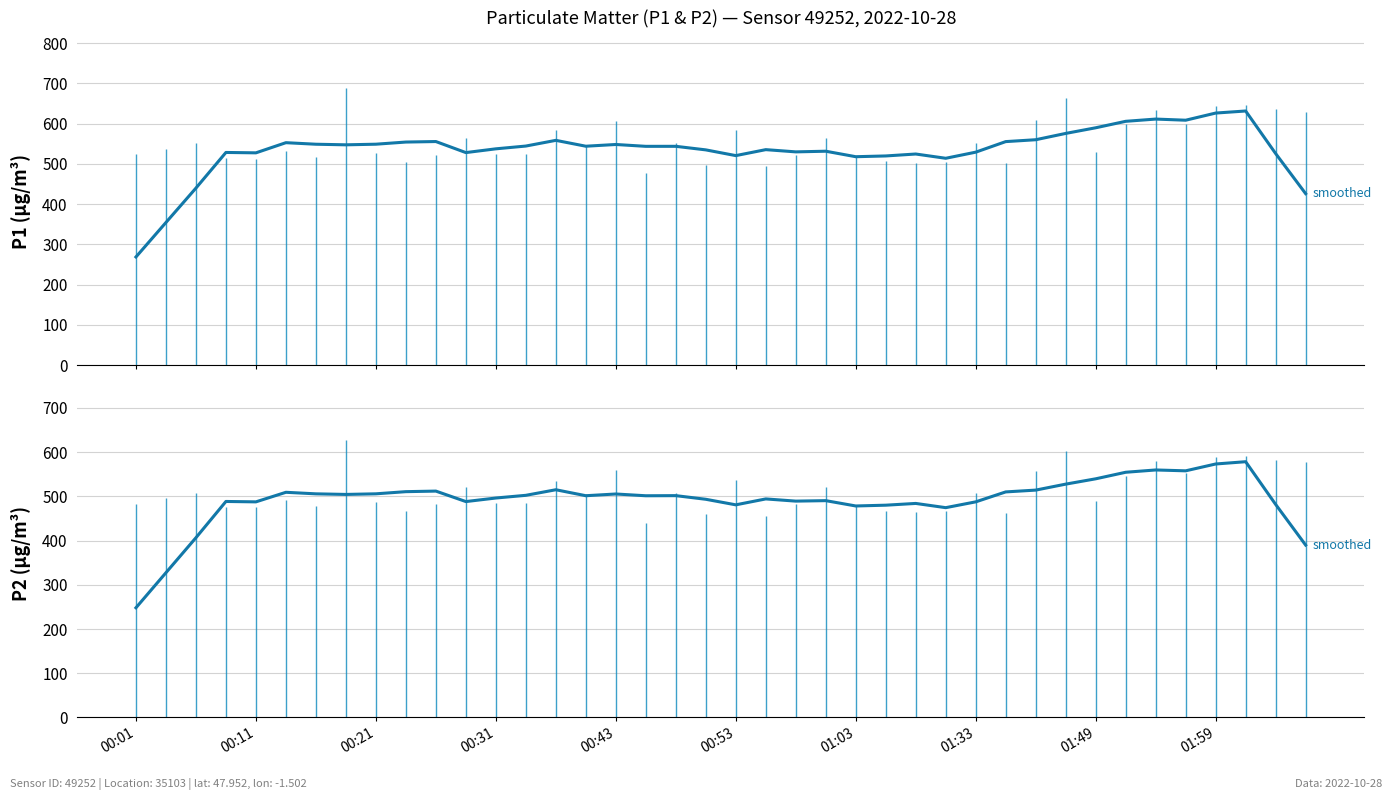

Rank the series by their maximum value, from highest to lowest.

P1 (smoothed), P2 (smoothed)